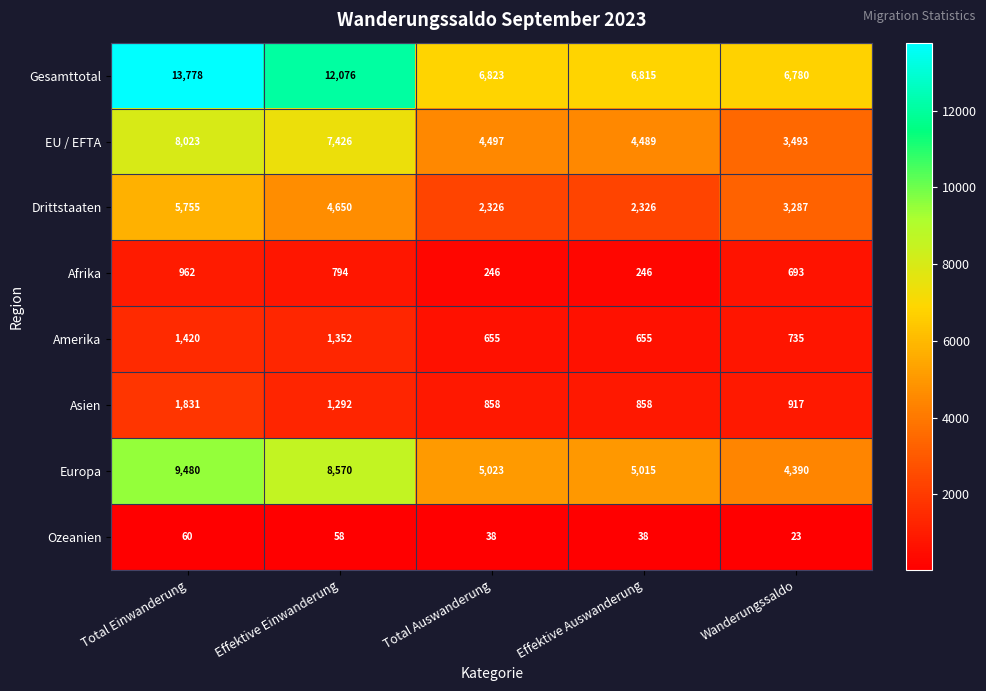

What is the sum of all Drittstaaten values?

18344